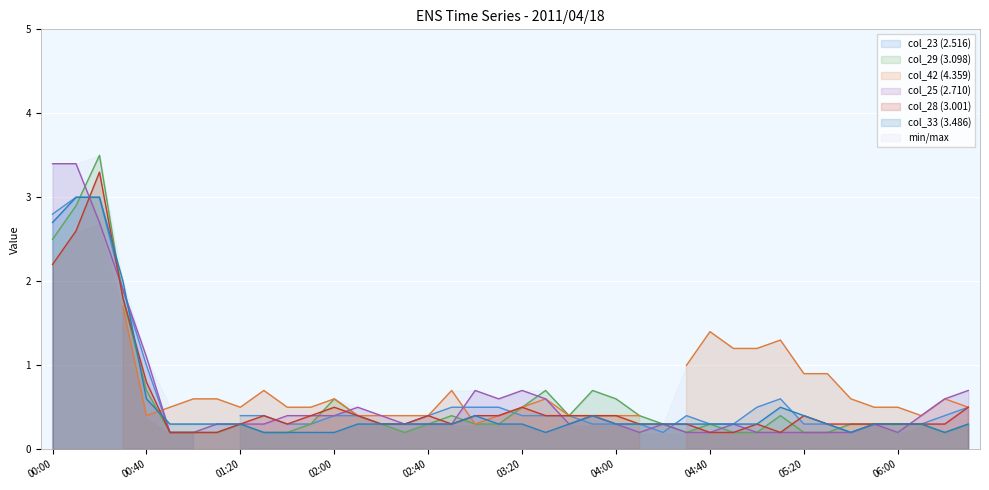

Does the chart display data point markers on the line(s)?

No